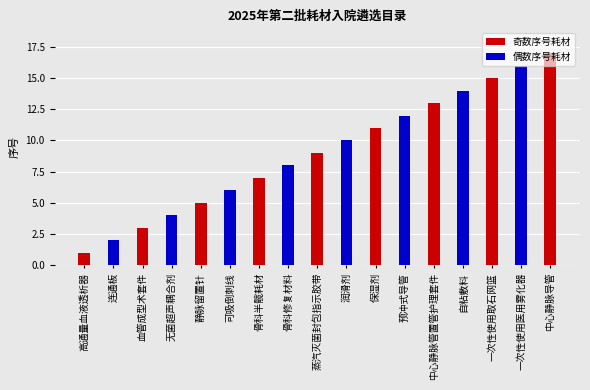

The chart shows a value of 4 at 可吸倒刺线. True or false?

False